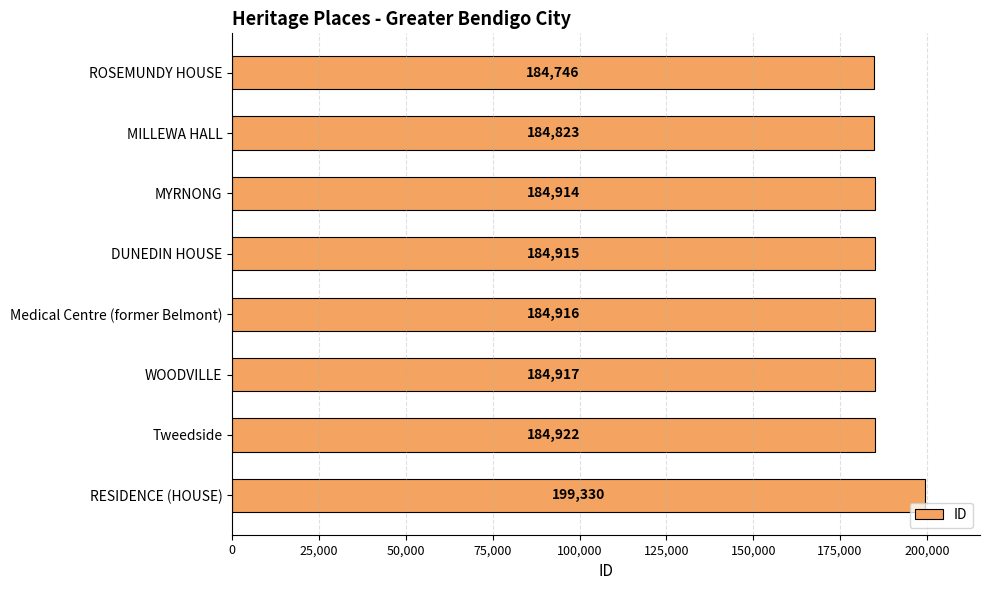

At which label is the value closest to 192038?

Tweedside